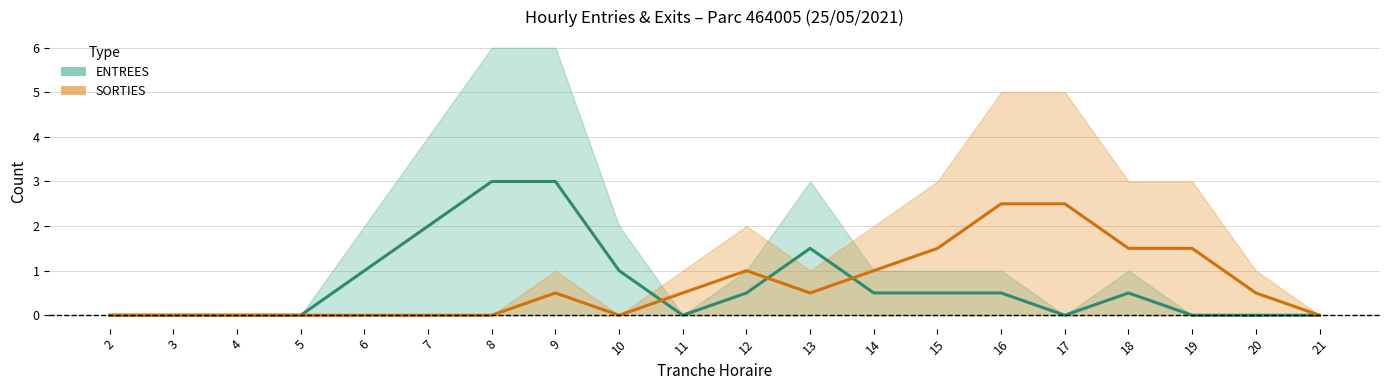

Is this an area chart (filled region under the line)?

No